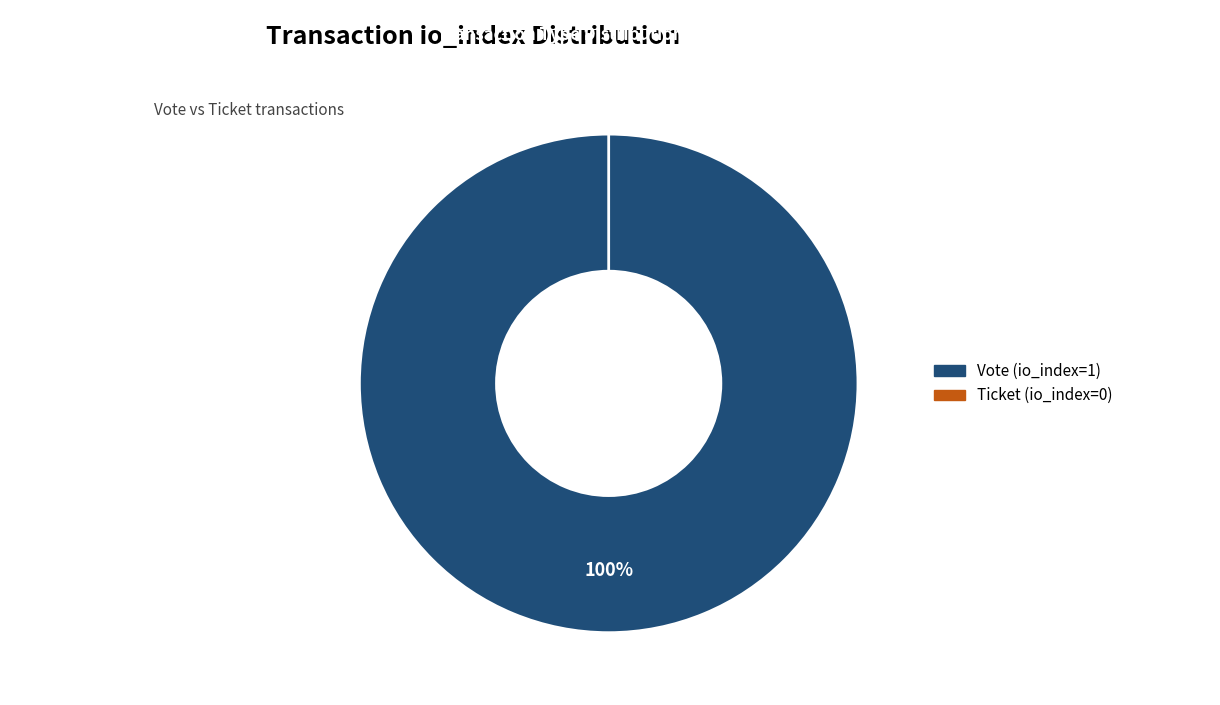

The Vote (io_index=1) slice represents 100% of the pie. True or false?

True